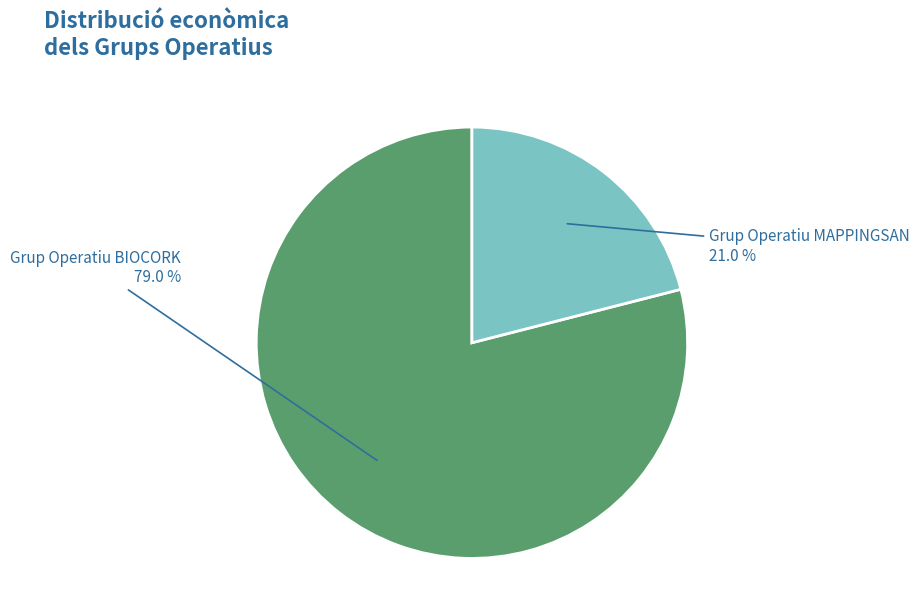

To the nearest percent, what is the average slice percentage?

50%